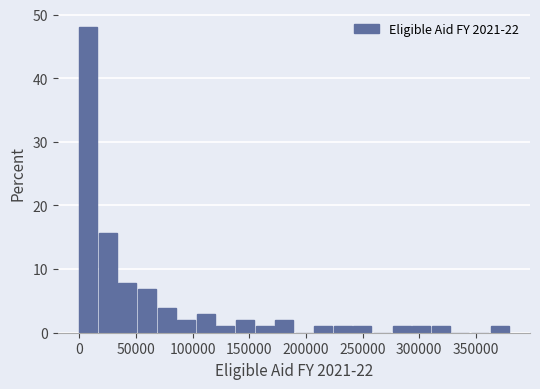

Around what value on the x-axis is the tallest bar? Give the approximate position of its centre, as read against the axis.

10000